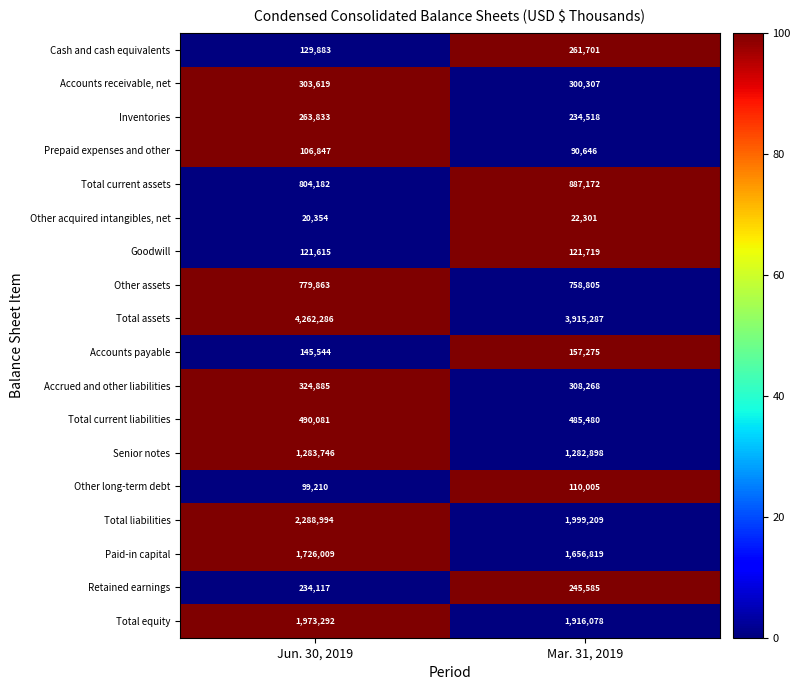

Count the number of categories in the chart.

2